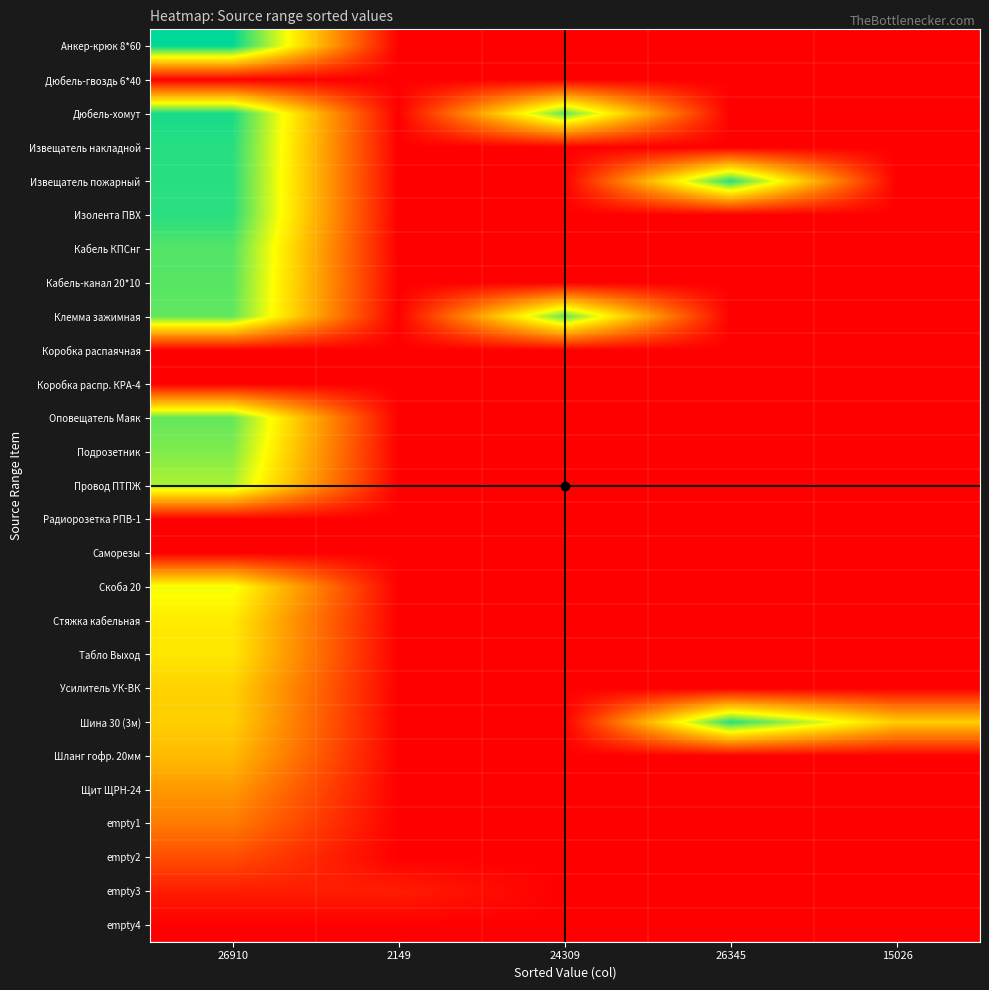

Which label corresponds to the smallest value in the chart?

2149